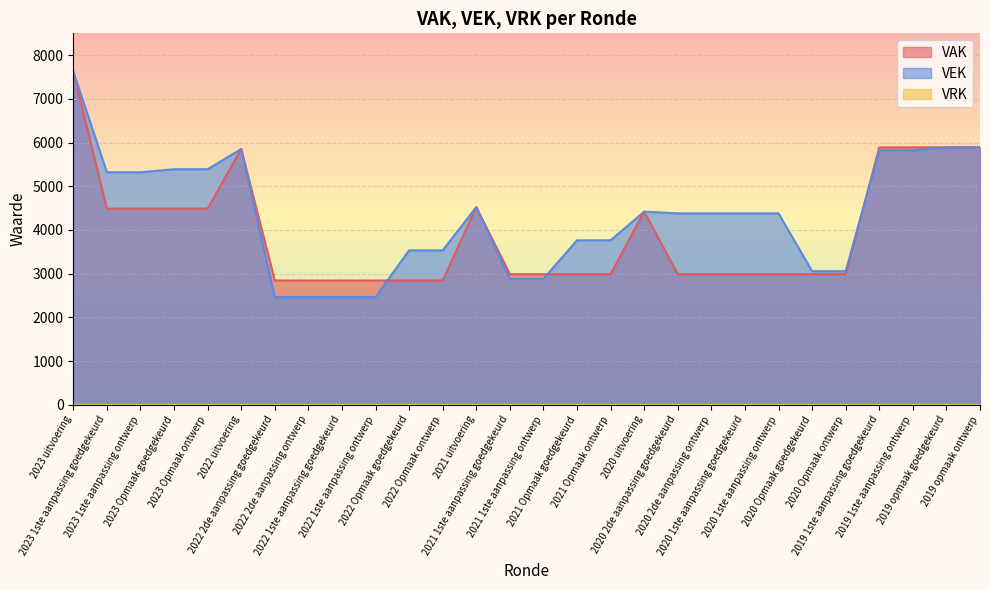

Count the number of data series in this chart.

3